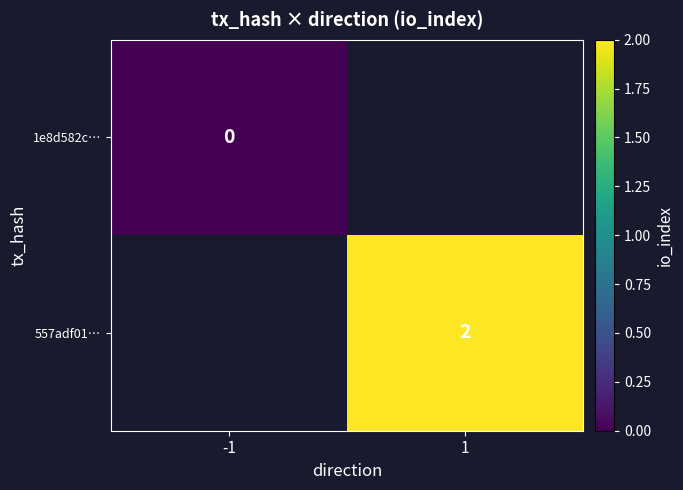

The value of 557adf01… at 1 is 1. True or false?

False